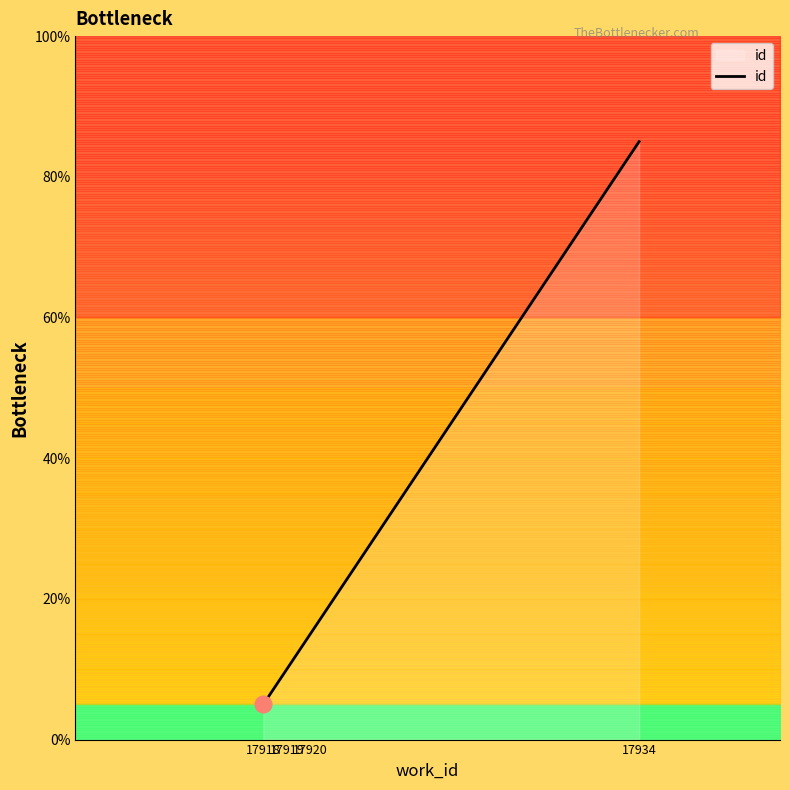

What is the value of the 1st point from the left?

5